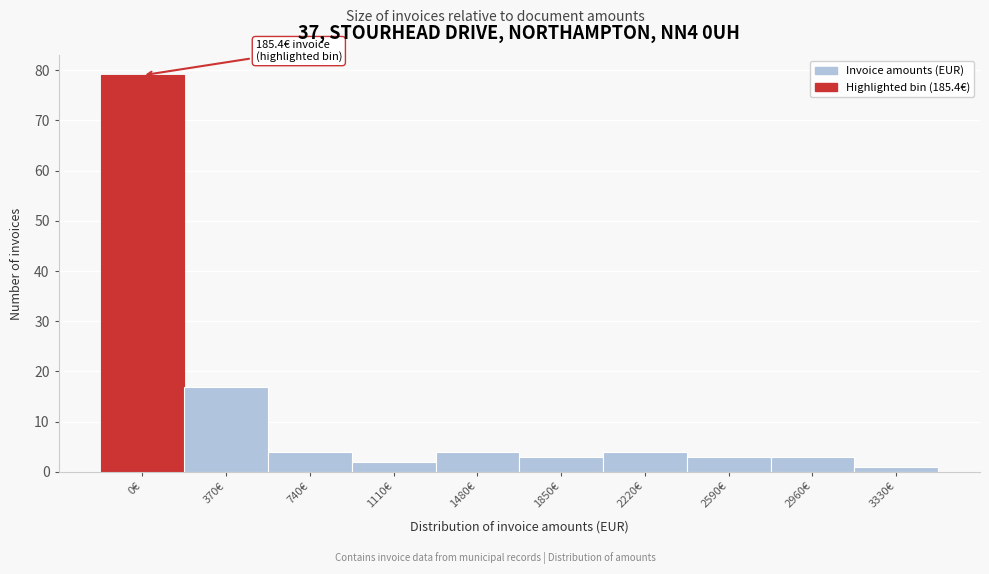

Reading left to right, what are all the values shown in this chart?

0€=79	370€=17	740€=4	1110€=2	1480€=4	1850€=3	2220€=4	2590€=3	2960€=3	3330€=1